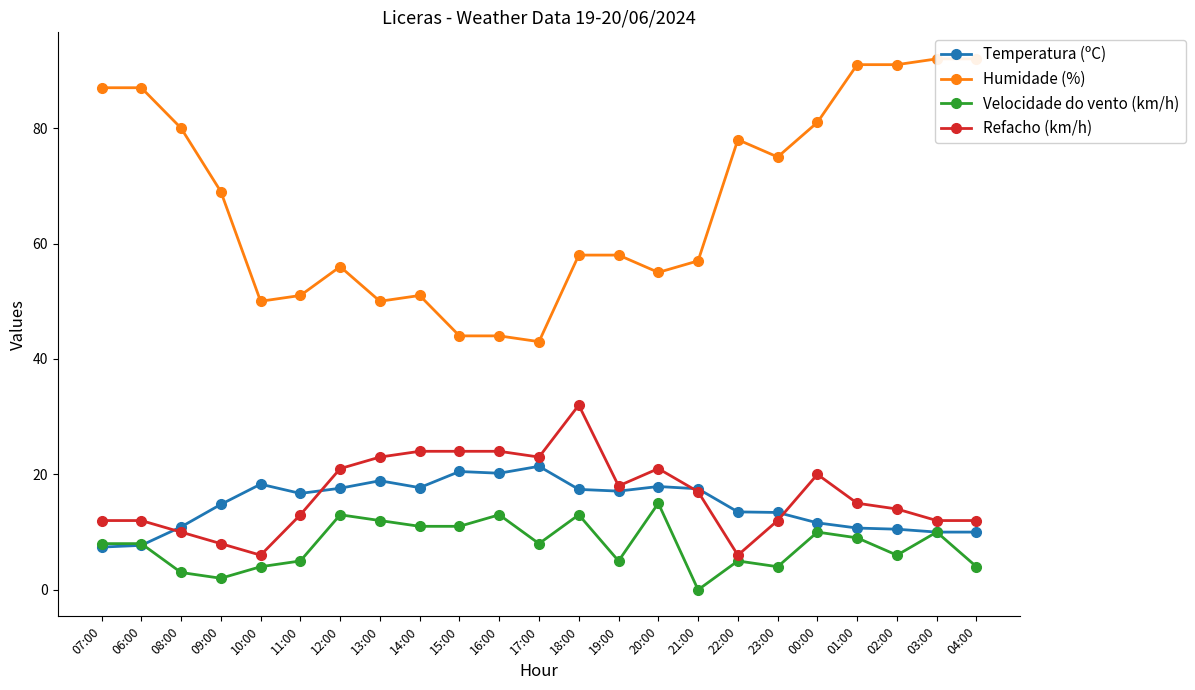

What is the sum of the Temperatura (ºC) values at 04:00 and 00:00?

21.6